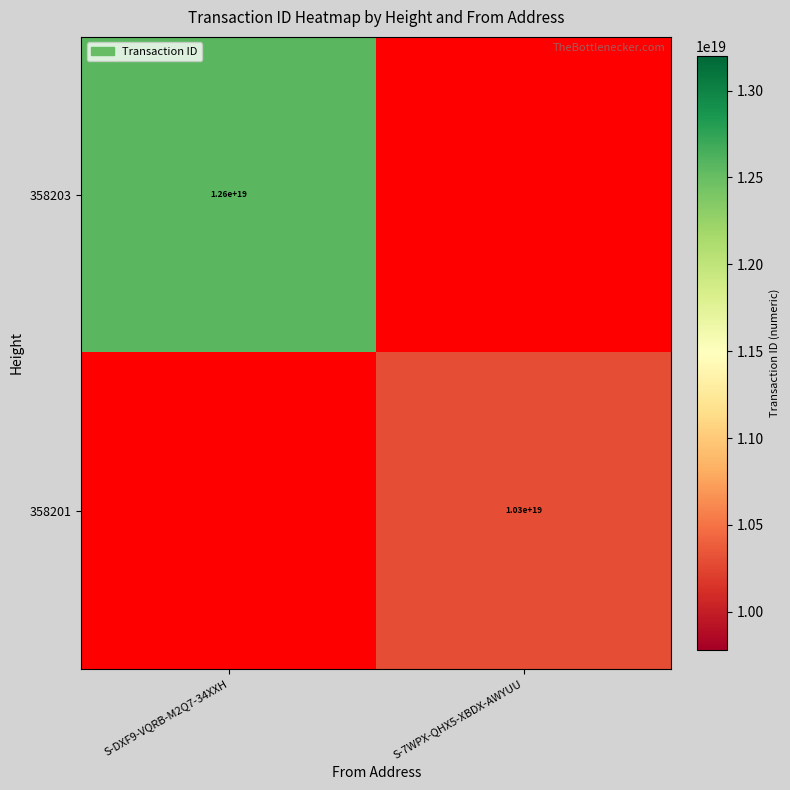

The 358201 series shows 10300000000000000000 at S-7WPX-QHX5-XBDX-AWYUU. True or false?

True